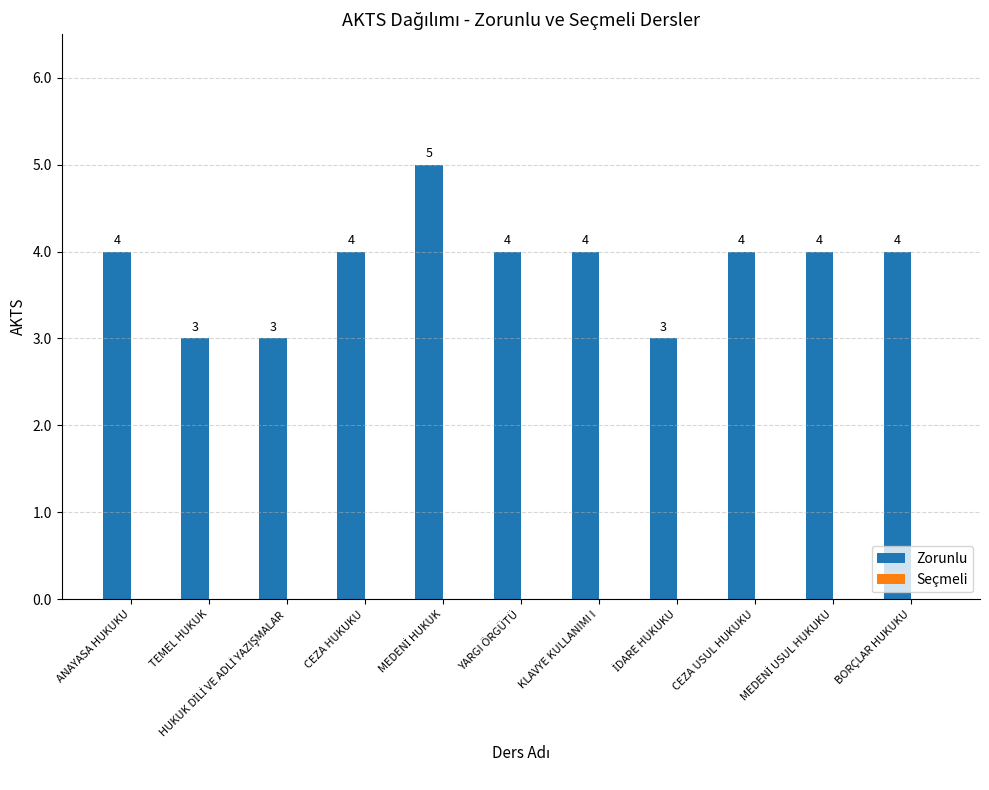

What is the value of the 4th bar from the left?

4